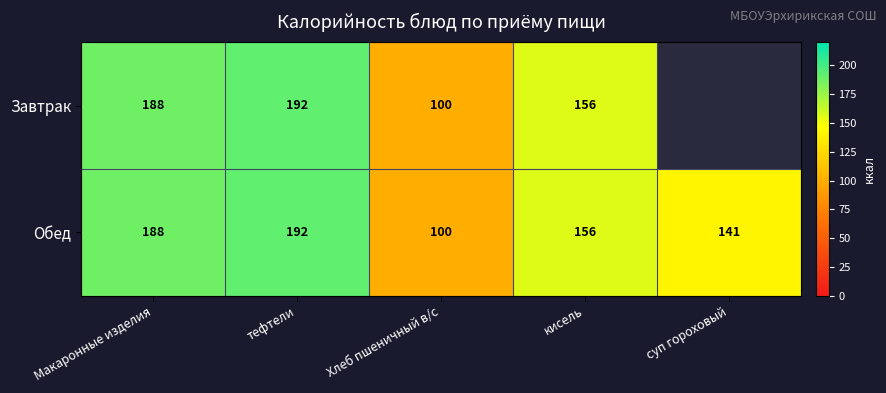

List the labels in order of Обед value, largest first.

тефтели, Макаронные изделия, кисель, суп гороховый, Хлеб пшеничный в/с